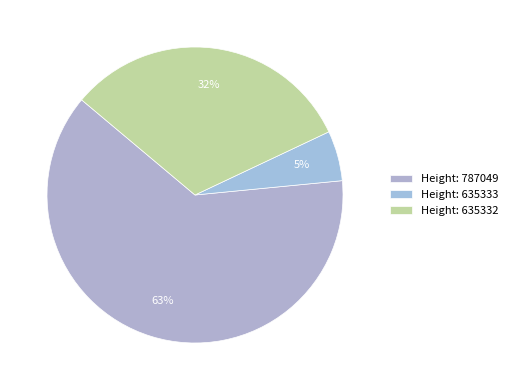

How many segments does this pie chart have?

3